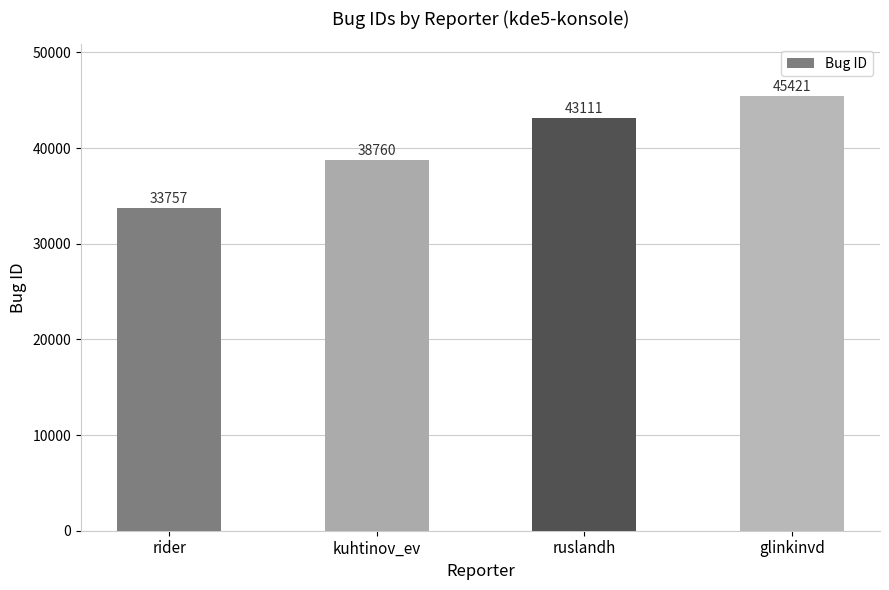

The value at rider is 33757. True or false?

True